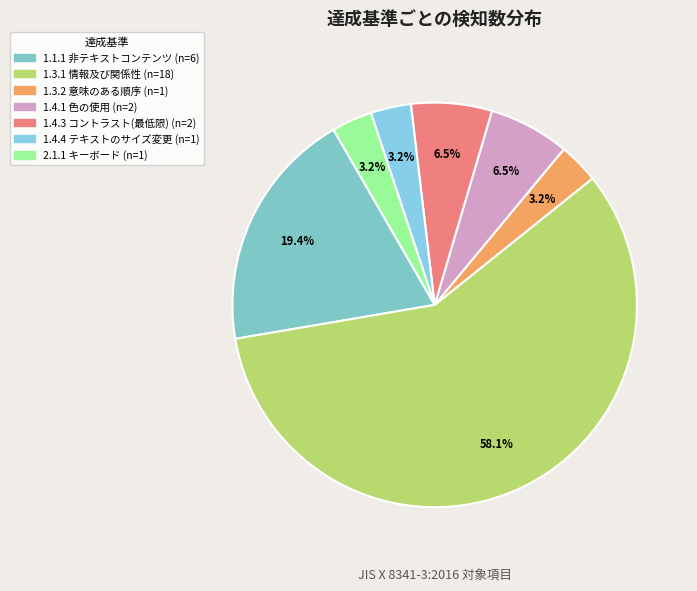

How many slices are in this pie chart?

7